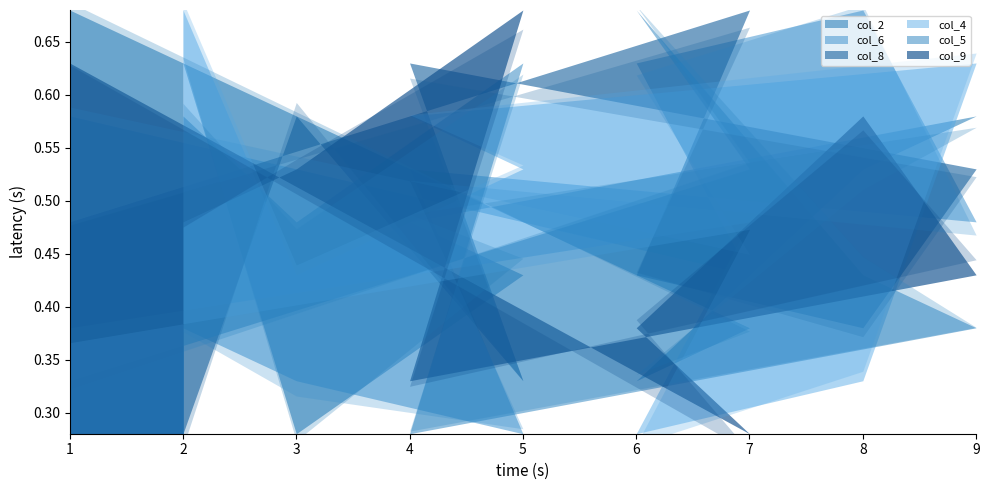

How many data points in col_8 are above 5?

4